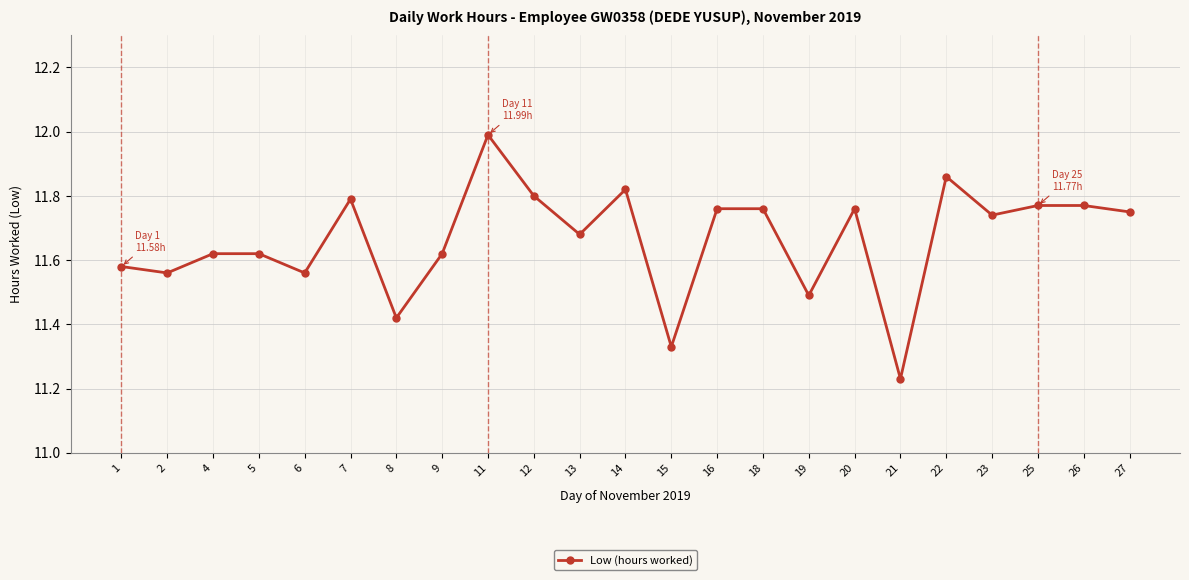

What is the difference between the second highest and minimum values?

0.6